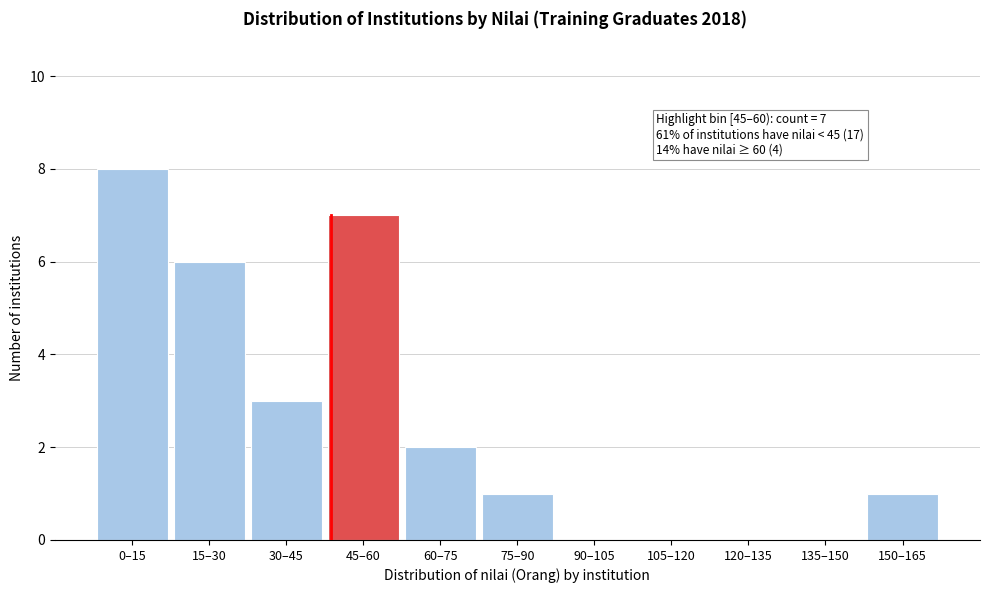

Reading left to right, list all the values displayed in this chart.

0–15=8	15–30=6	30–45=3	45–60=7	60–75=2	75–90=1	90–105=0	105–120=0	120–135=0	135–150=0	150–165=1